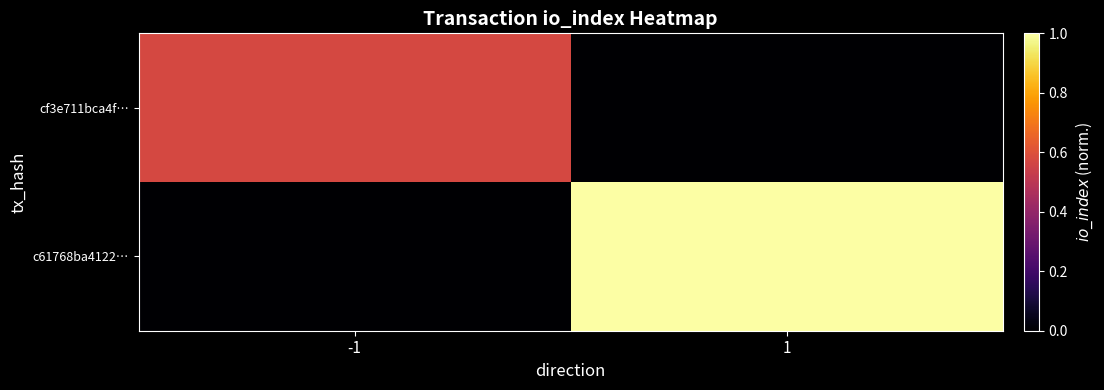

Which has a higher value, -1 or 1?

-1